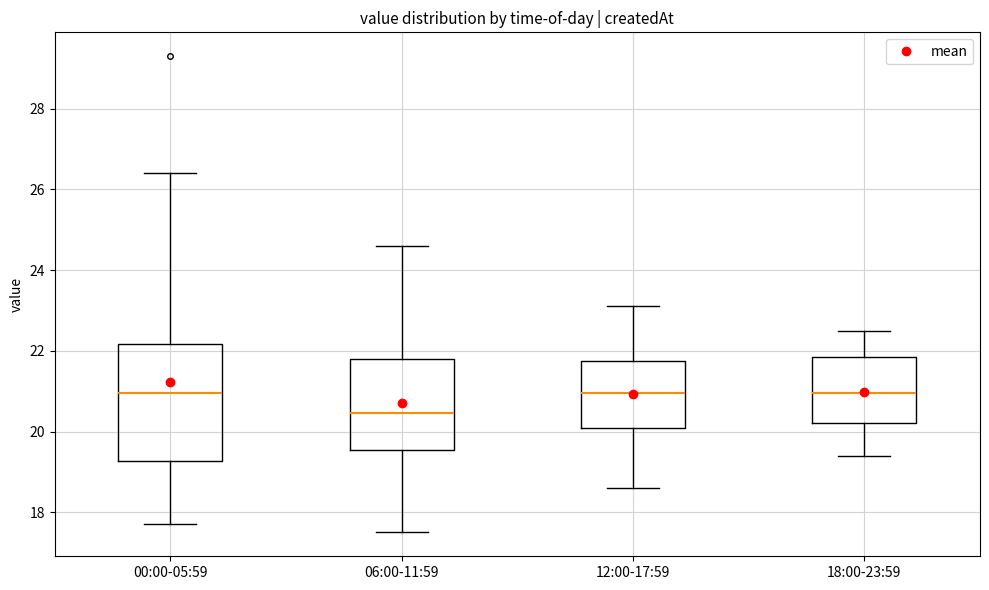

Reading left to right, read every box against the y-axis: the position of its median line, the range the box covers, and the ends of its whiskers. The values are not printed on the chart, so give them approximately, as read against the axis.

00:00-05:59: median 21.0, box 19.2 to 22.2, whiskers 17.8 to 26.4
06:00-11:59: median 20.4, box 19.6 to 21.8, whiskers 17.6 to 24.6
12:00-17:59: median 21.0, box 20.2 to 21.8, whiskers 18.6 to 23.2
18:00-23:59: median 21.0, box 20.2 to 21.8, whiskers 19.4 to 22.6